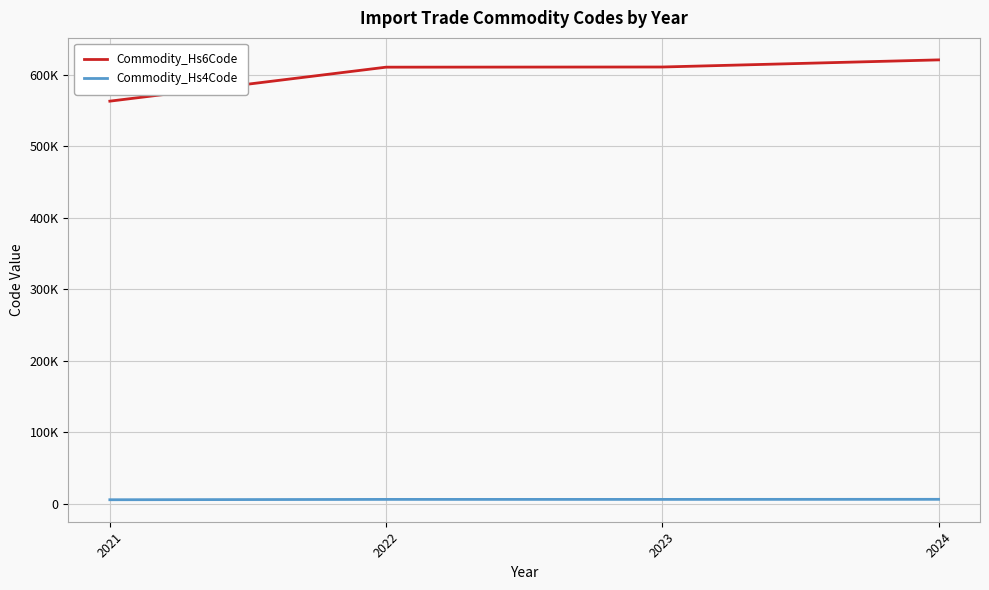

True or false: Commodity_Hs4Code and Commodity_Hs6Code intersect in this chart.

False